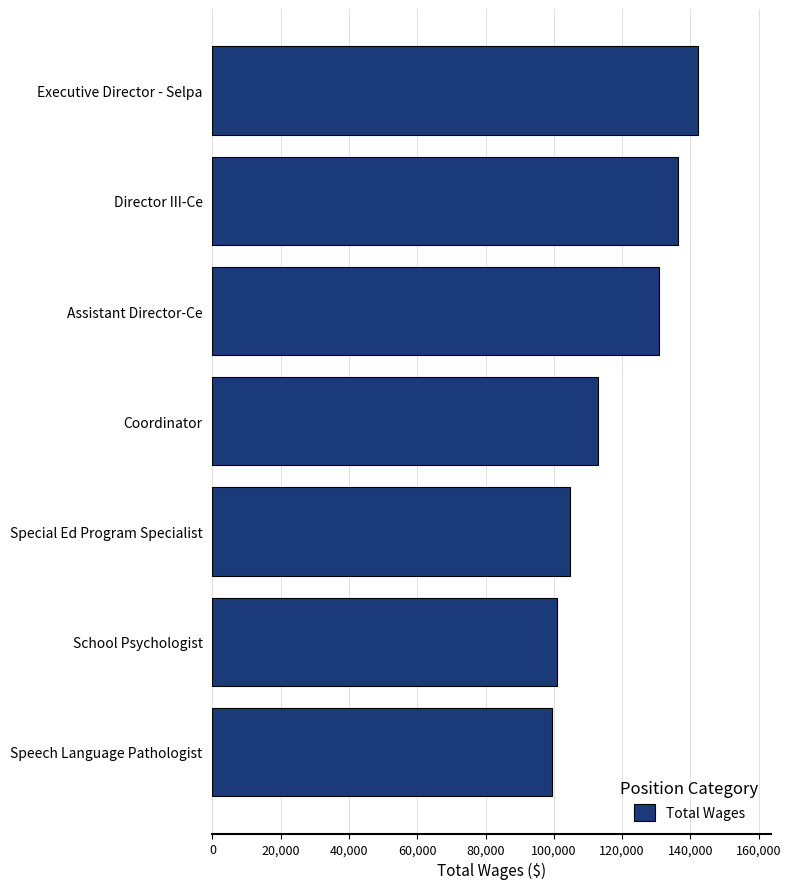

What is the difference between the second highest and minimum values?

36974.0